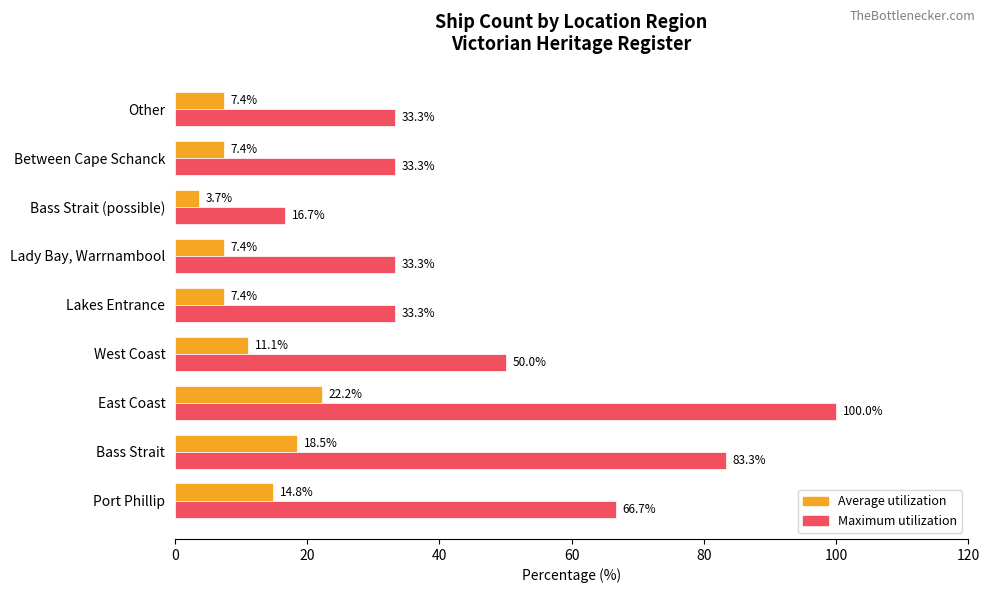

At which category is the sum across all series the highest?

East Coast